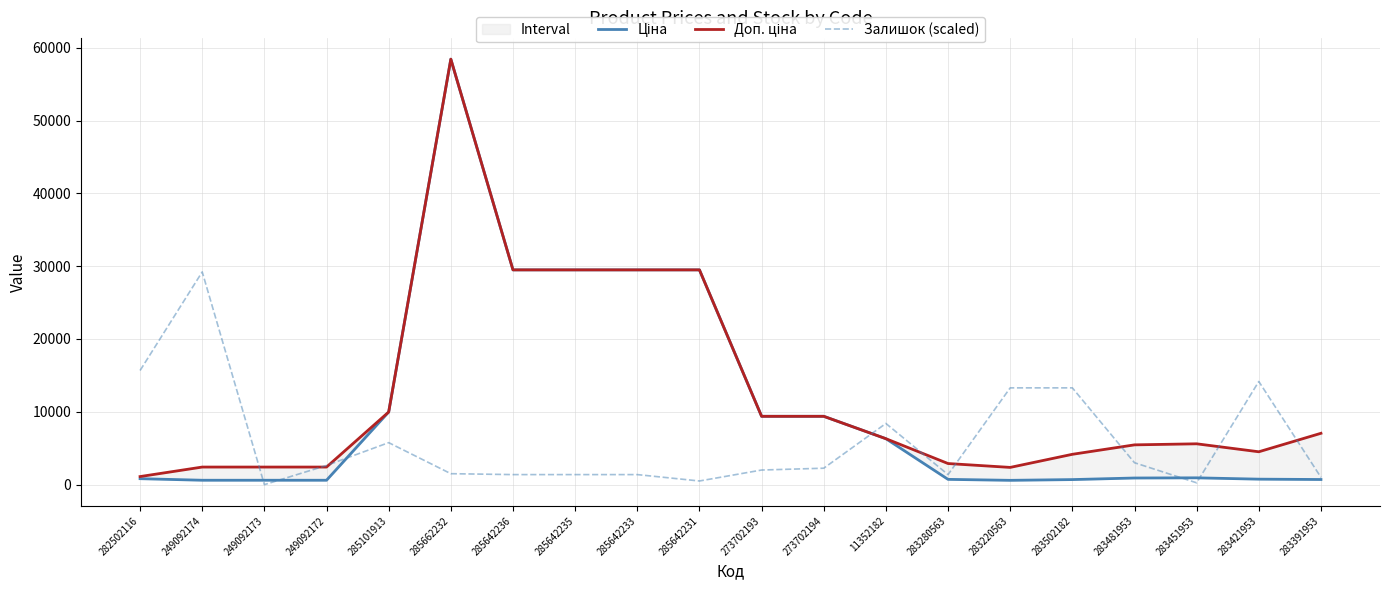

Between 285662232 and 285642233, which series saw the biggest shift?

Ціна